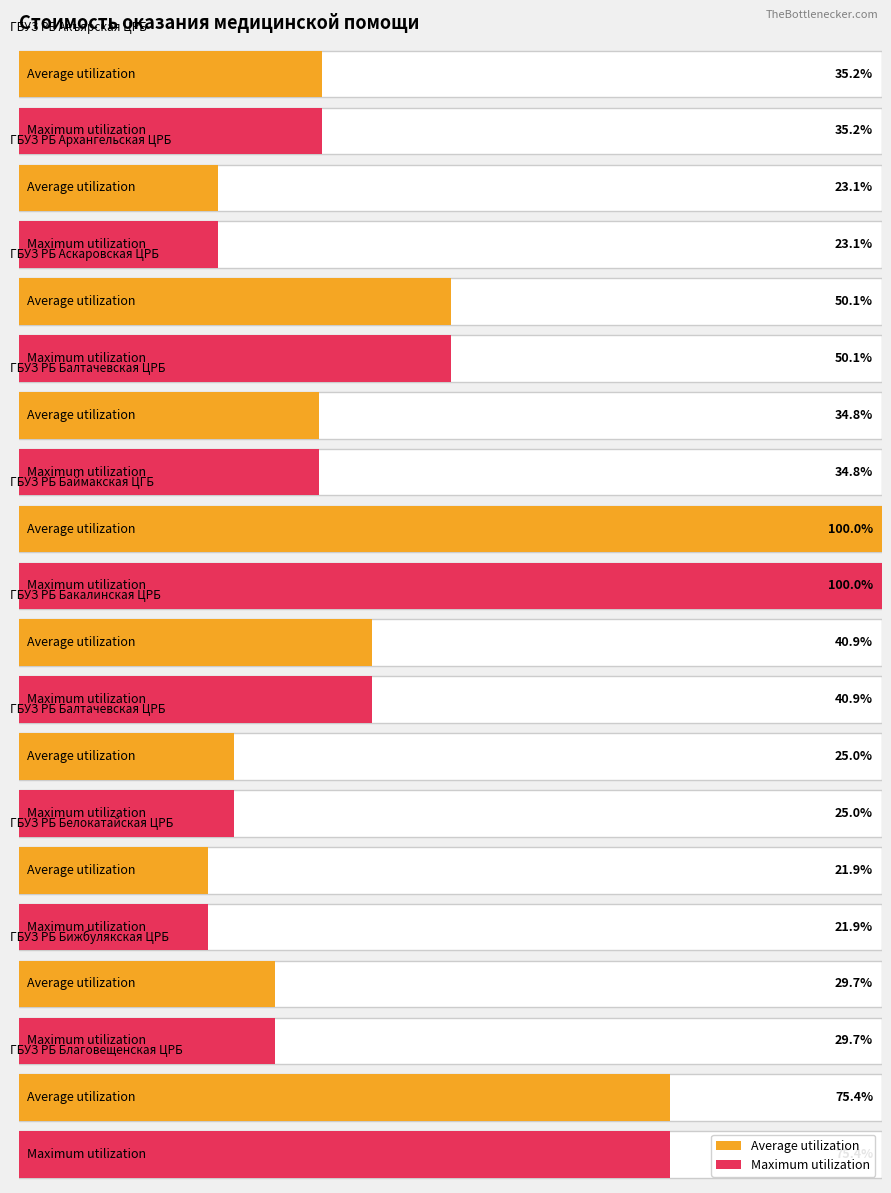

What are all the series names shown in the legend?

Average utilization, Maximum utilization